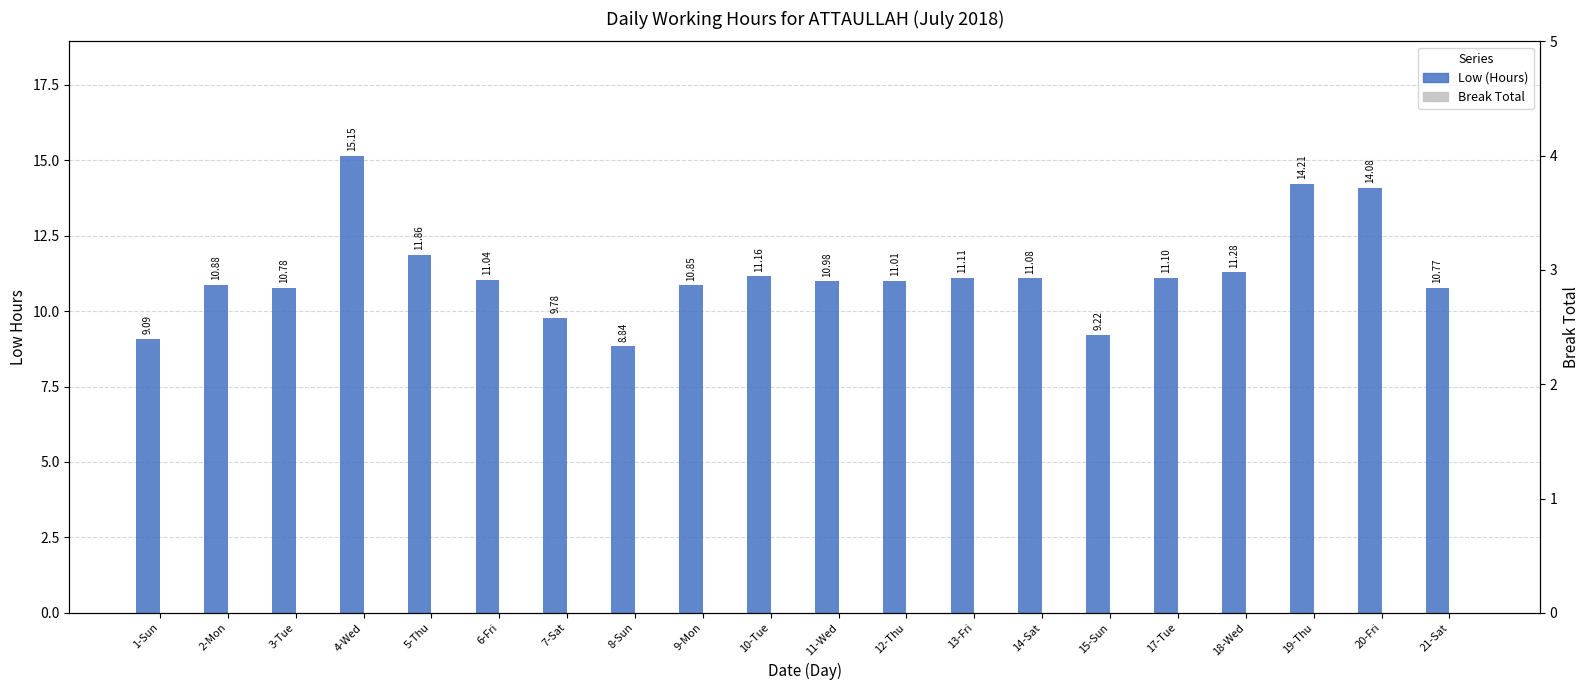

Does the chart contain any negative values?

No